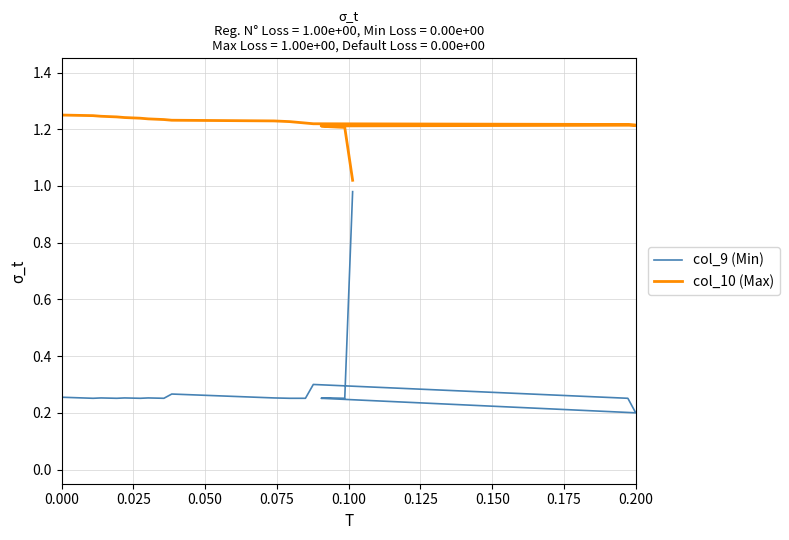

Which series has the largest total across all categories?

col_10 (Max)